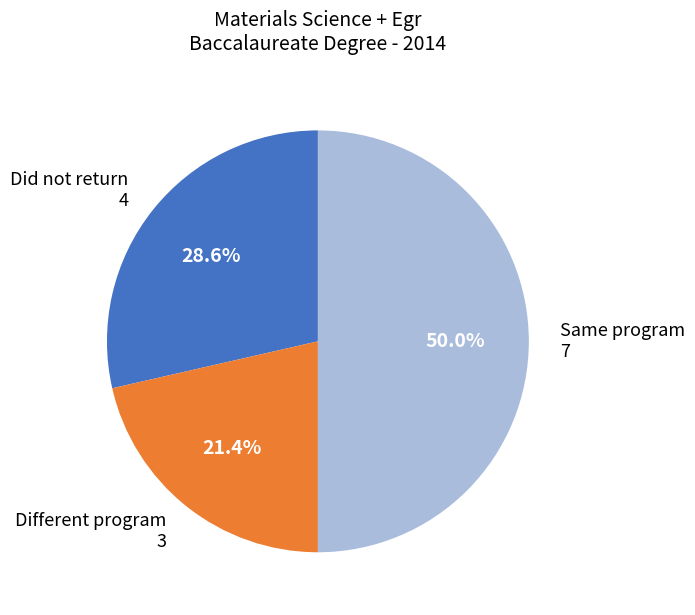

How much of the chart is everything except Same program?

50.0%